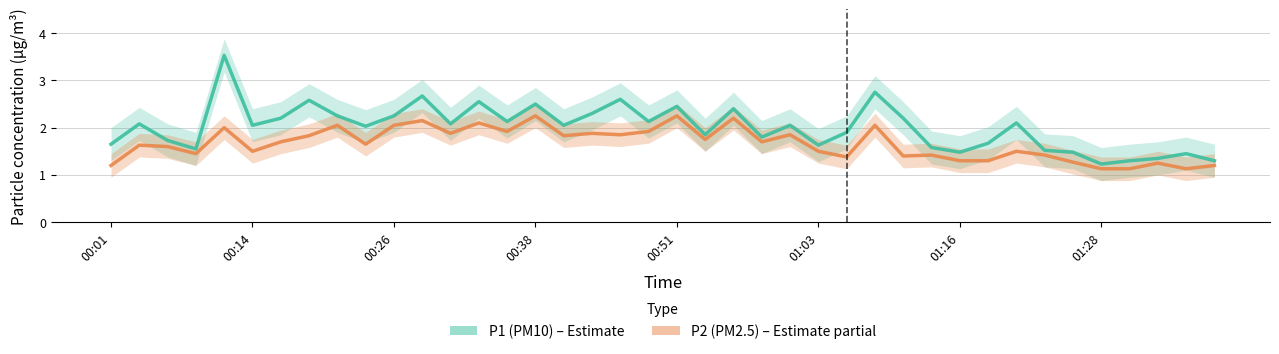

Which series has the largest range (max minus min)?

P1 (PM10)